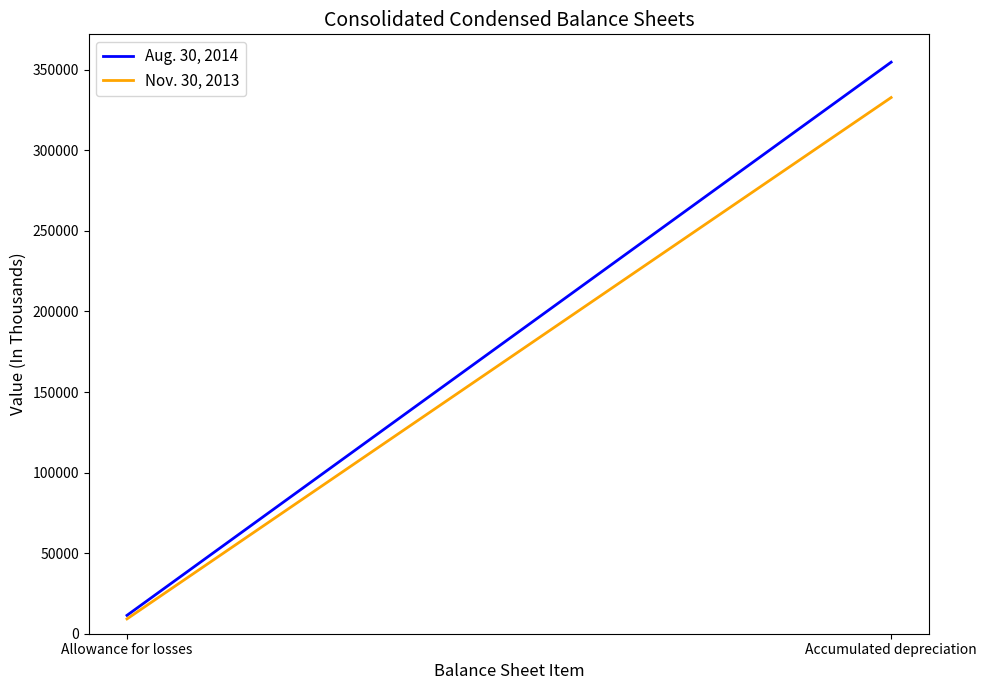

List the labels in order of Aug. 30, 2014 value, smallest first.

Allowance for losses, Accumulated depreciation